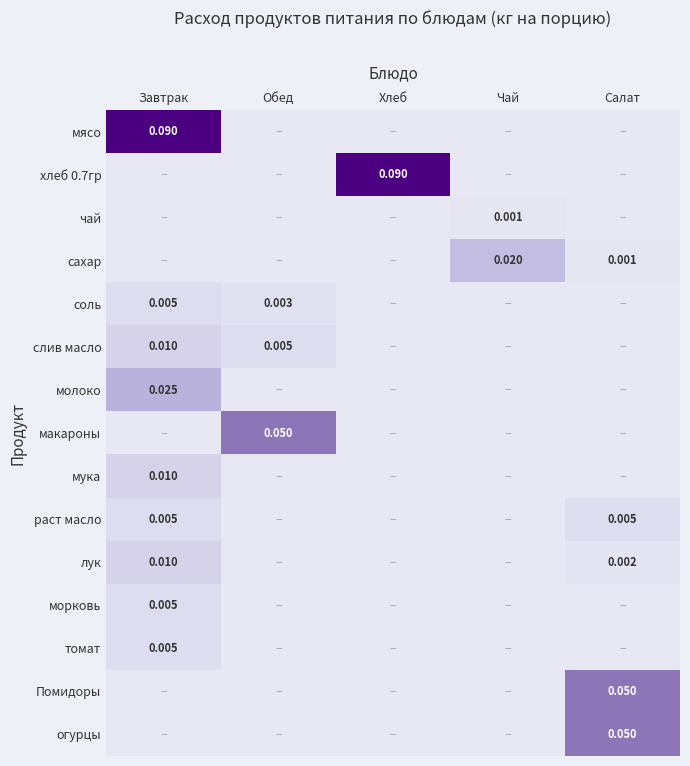

At how many categories does at least one series exceed 0?

5